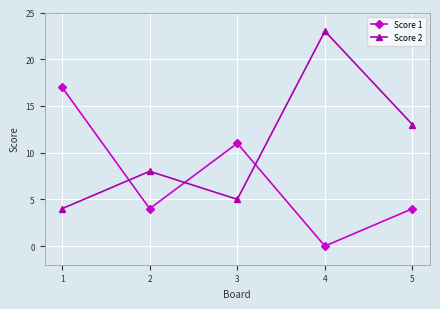

Which series has the largest total across all categories?

Score 2